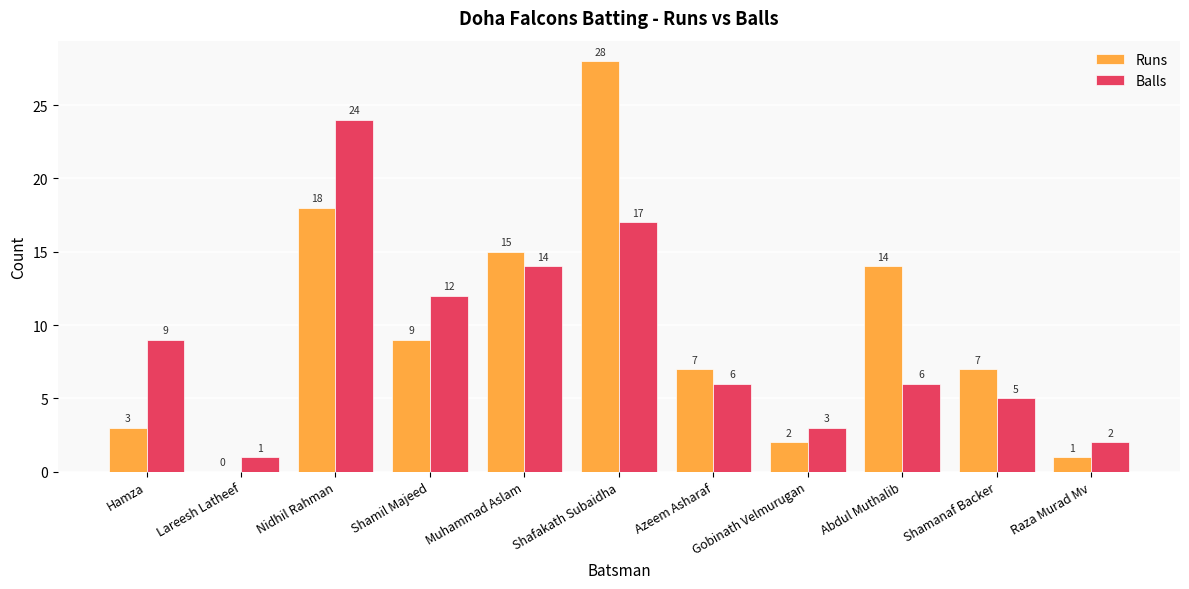

At which label does Runs first exceed 7?

Nidhil Rahman